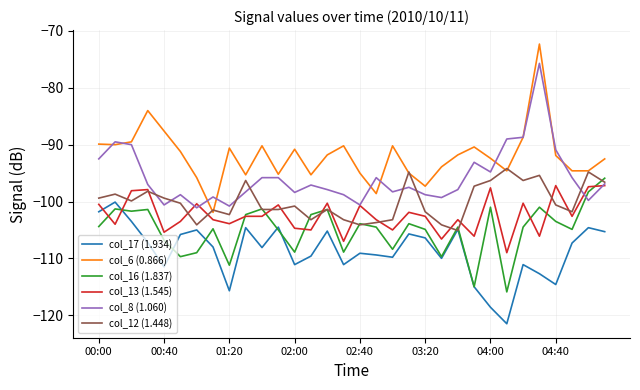

True or false: col_13 (1.545) and col_12 (1.448) cross at least once.

True